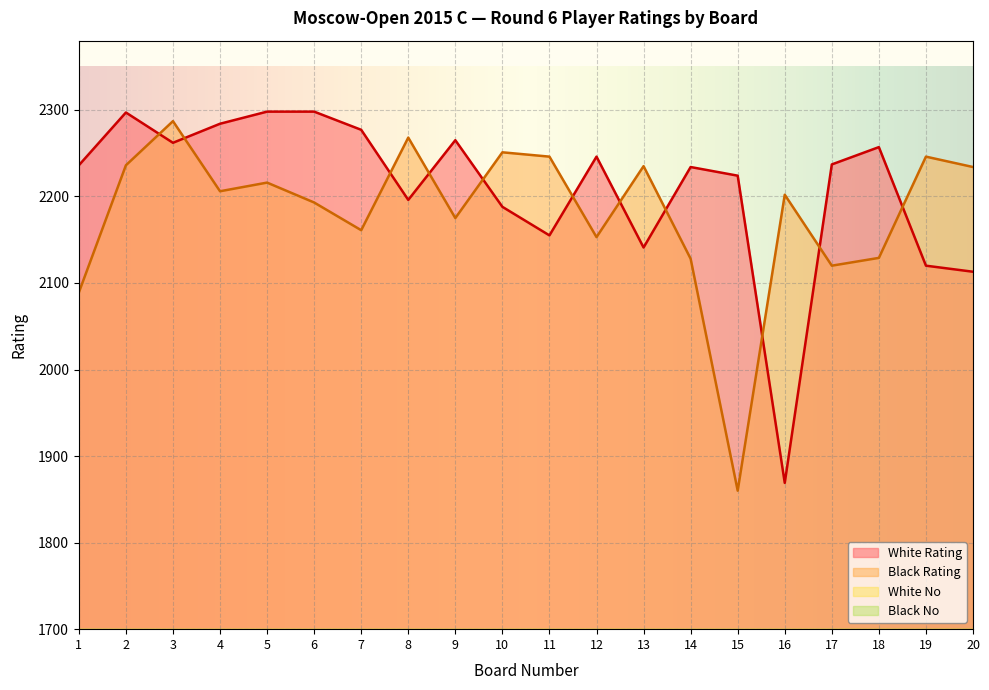

Reading right to left, transcribe all the data shown in this chart.

White Rating: 20=2113	19=2120	18=2257	17=2237	16=1869	15=2224	14=2234	13=2141	12=2246	11=2155	10=2188	9=2265	8=2196	7=2277	6=2298	5=2298	4=2284	3=2262	2=2297	1=2236
Black Rating: 20=2234	19=2246	18=2129	17=2120	16=2202	15=1860	14=2128	13=2235	12=2153	11=2246	10=2251	9=2175	8=2268	7=2161	6=2193	5=2216	4=2206	3=2287	2=2236	1=2089
White No: 20=84	19=80	18=13	17=21	16=228	15=29	14=25	13=68	12=17	11=59	10=45	9=9	8=40	7=7	6=1	5=2	4=5	3=11	2=3	1=23
Black No: 20=26	19=18	18=73	17=79	16=36	15=232	14=74	13=24	12=61	11=16	10=14	9=49	8=8	7=54	6=42	5=30	4=34	3=4	2=22	1=97